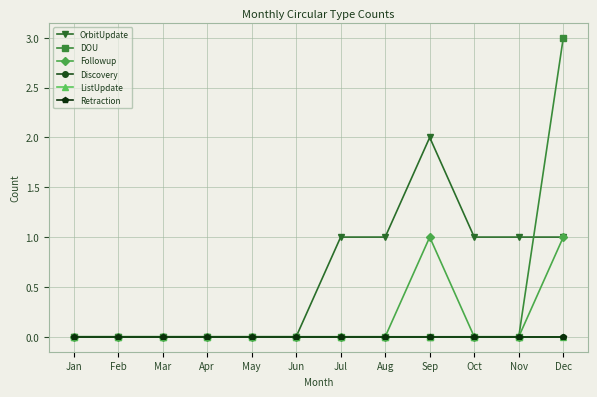

Is the value of ListUpdate at Mar greater than the value of OrbitUpdate at Sep?

No